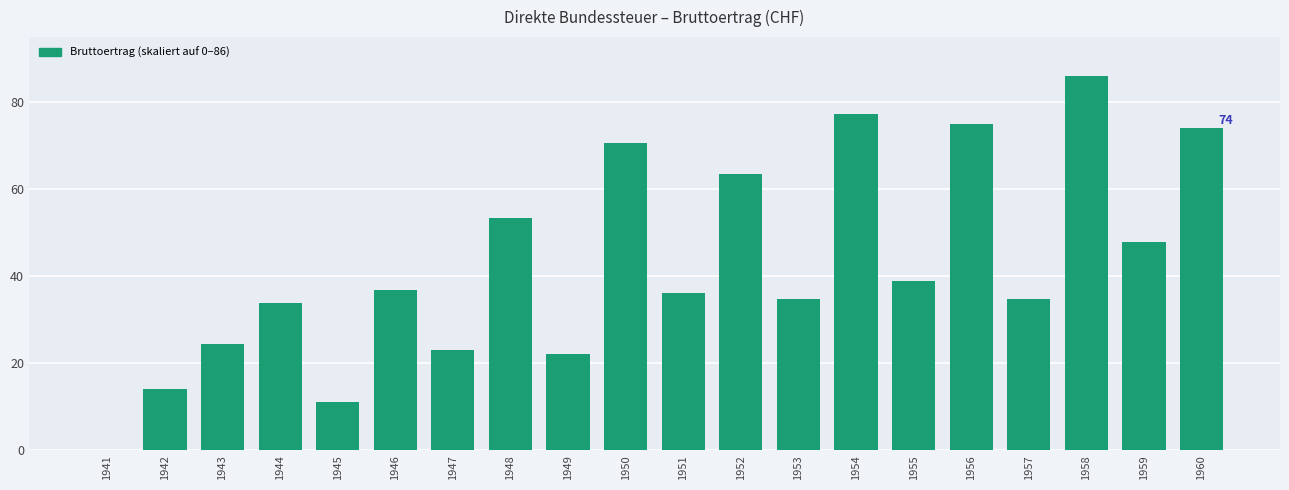

Is it true that the value at 1960 is 74.1?

True